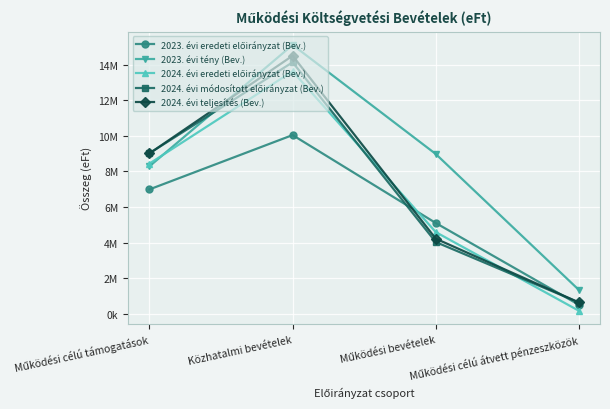

What is the highest value of the 2023. évi tény (Bev.) series?

15107943